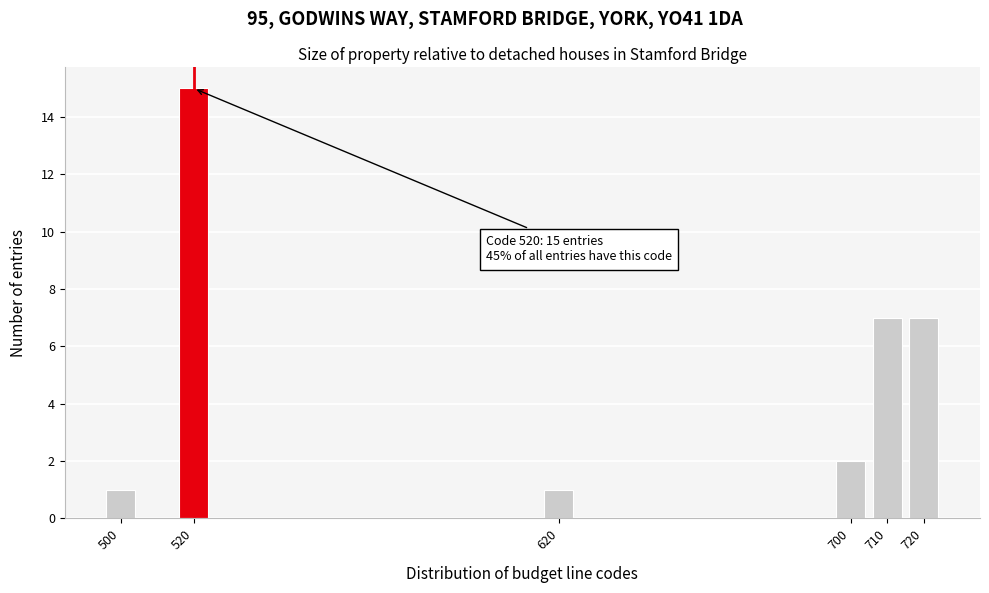

Reading left to right, list all the values displayed in this chart.

1	15	1	2	7	7